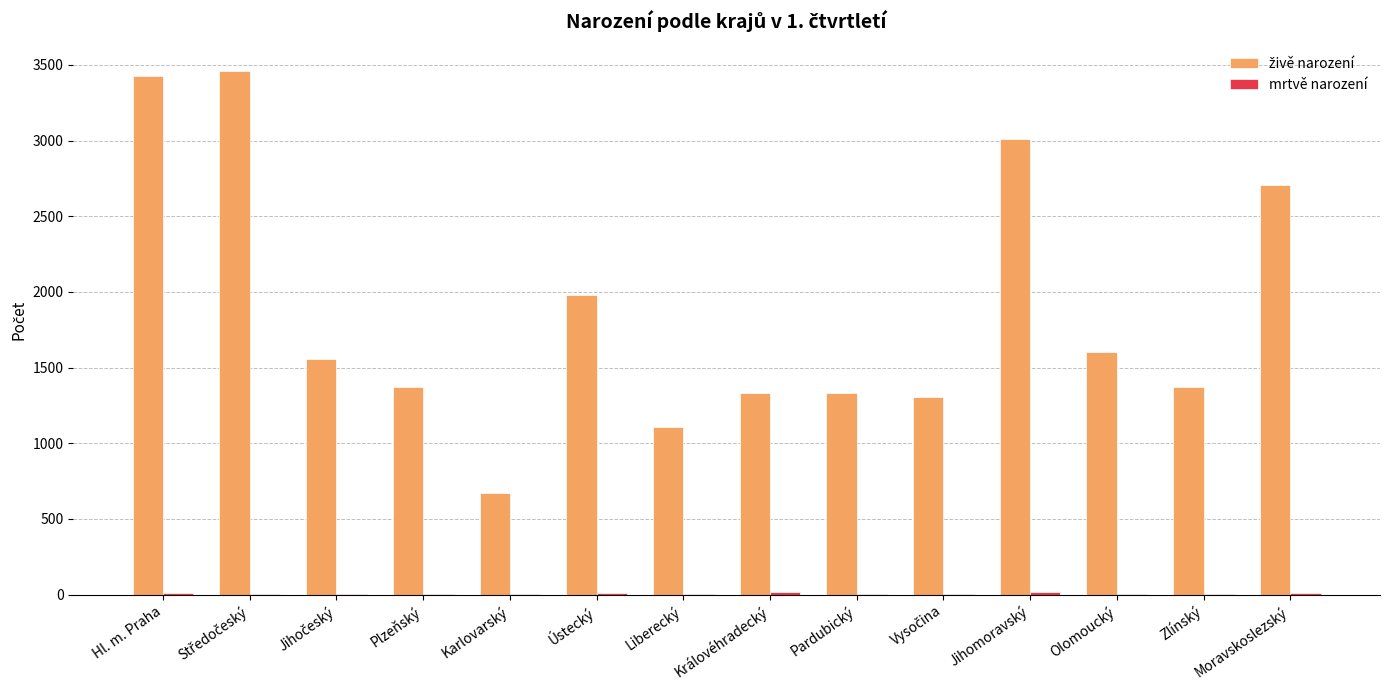

At which category does the chart reach its peak across all series?

Středočeský